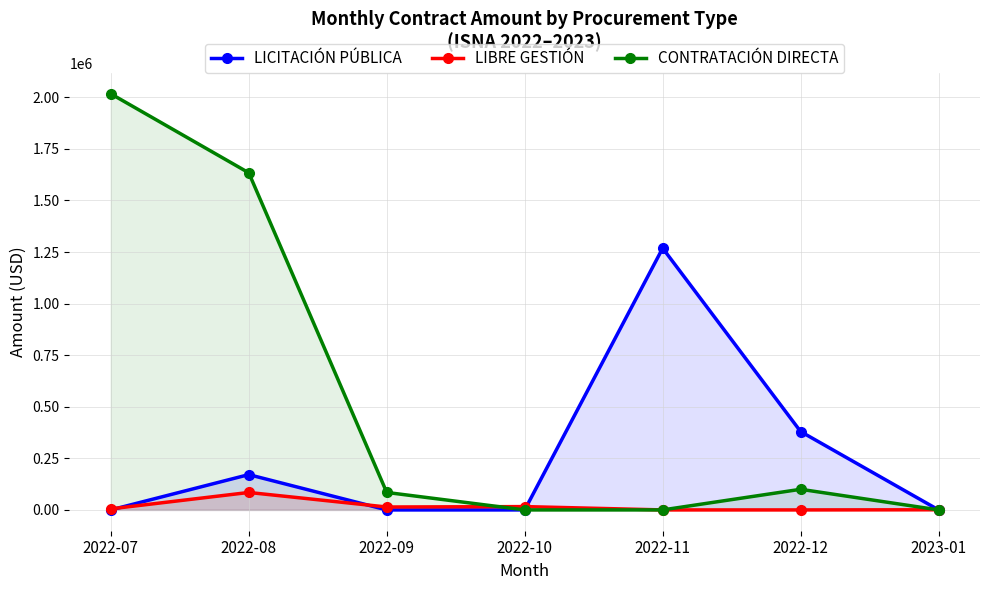

True or false: CONTRATACIÓN DIRECTA and LICITACIÓN PÚBLICA cross at least once.

False